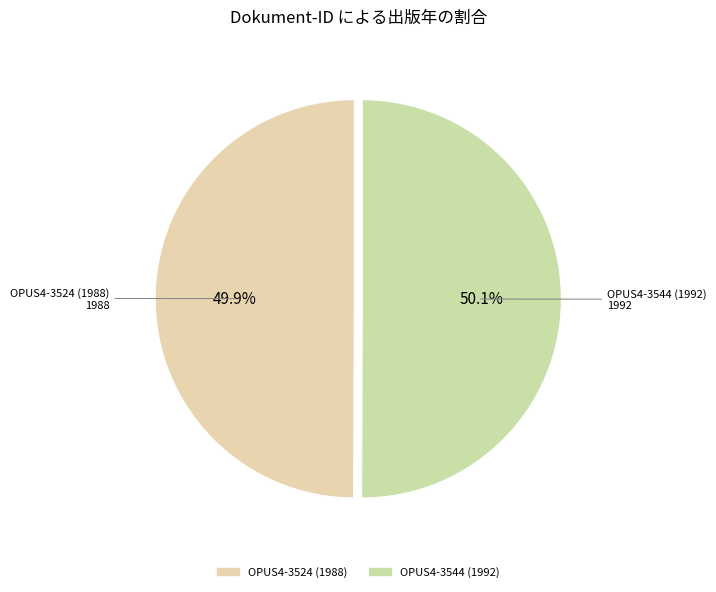

The OPUS4-3544 (1992) slice represents 50% of the pie. True or false?

True